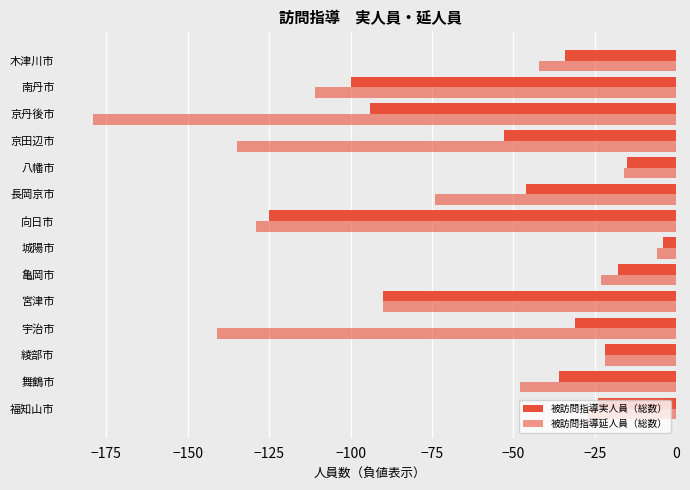

Count the number of categories in the chart.

14